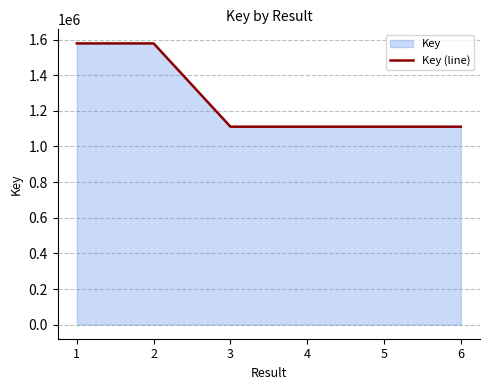

Is it true that the value at 2 is 2726183?

False